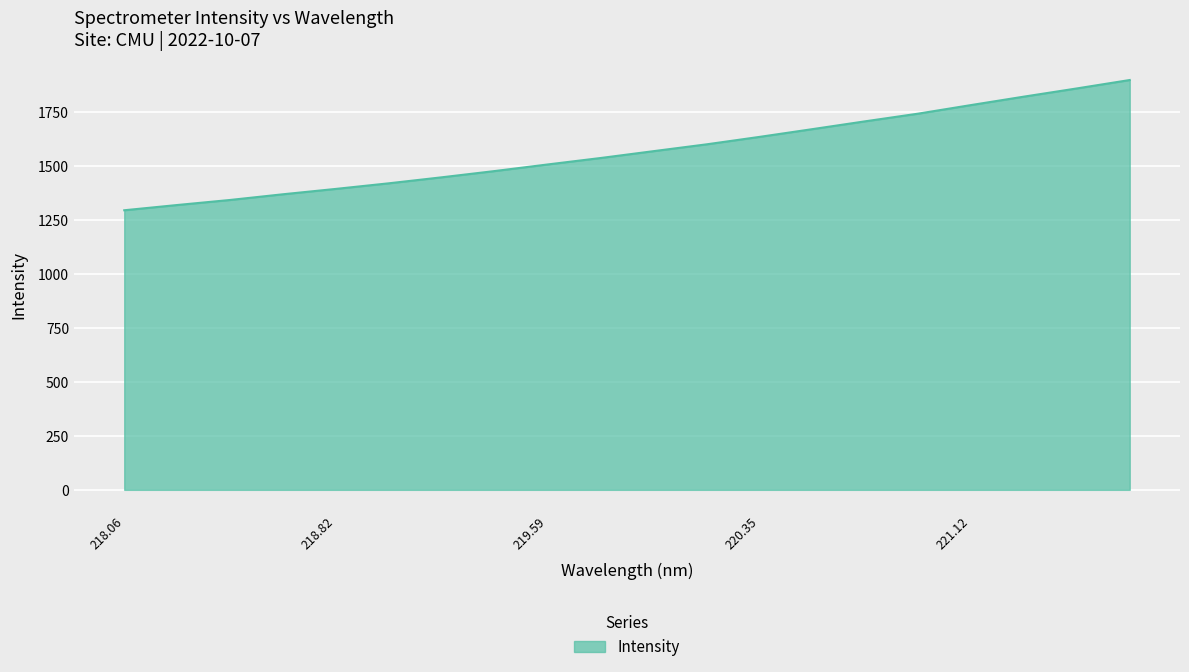

What is the smallest value displayed?

1296.3